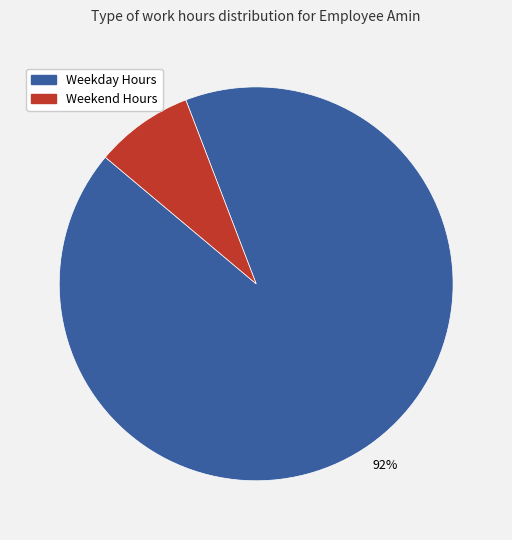

Is there any slice that represents more than half of the pie?

Yes